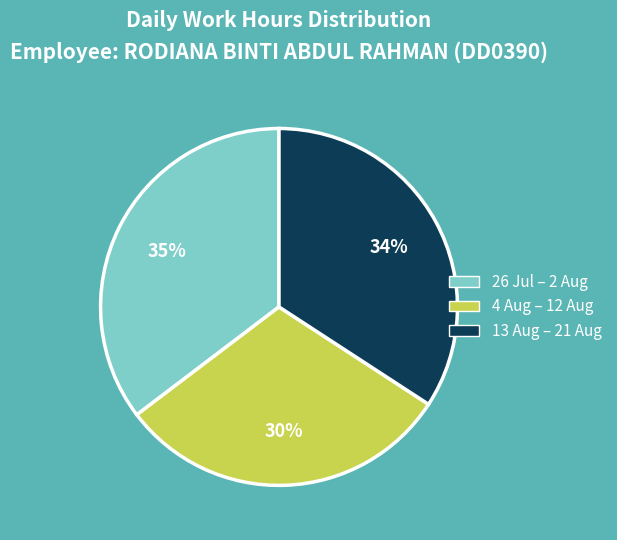

To the nearest percent, what is the difference between the largest and smallest slice percentages?

5%